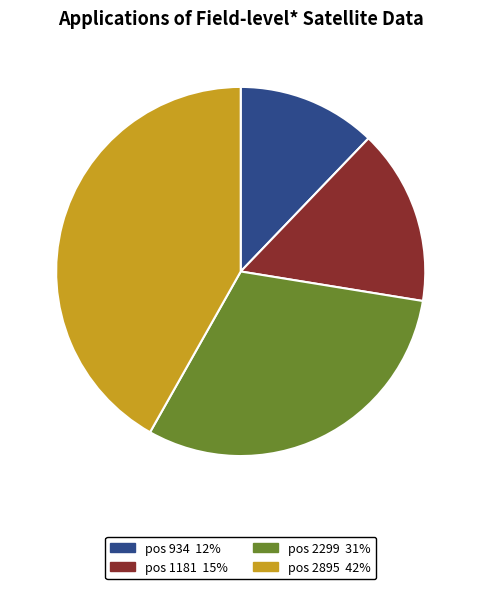

The pos 1181 slice represents 2% of the pie. True or false?

False